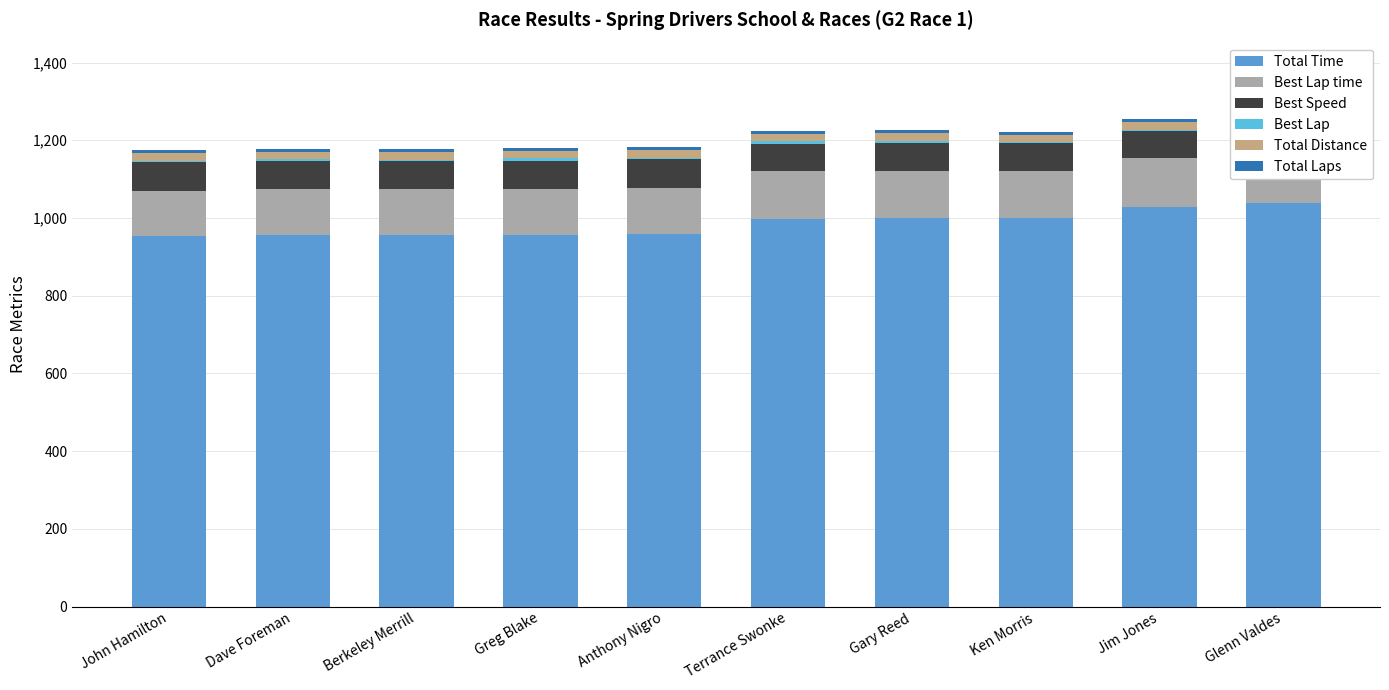

What is the maximum value for Total Laps?

8.0